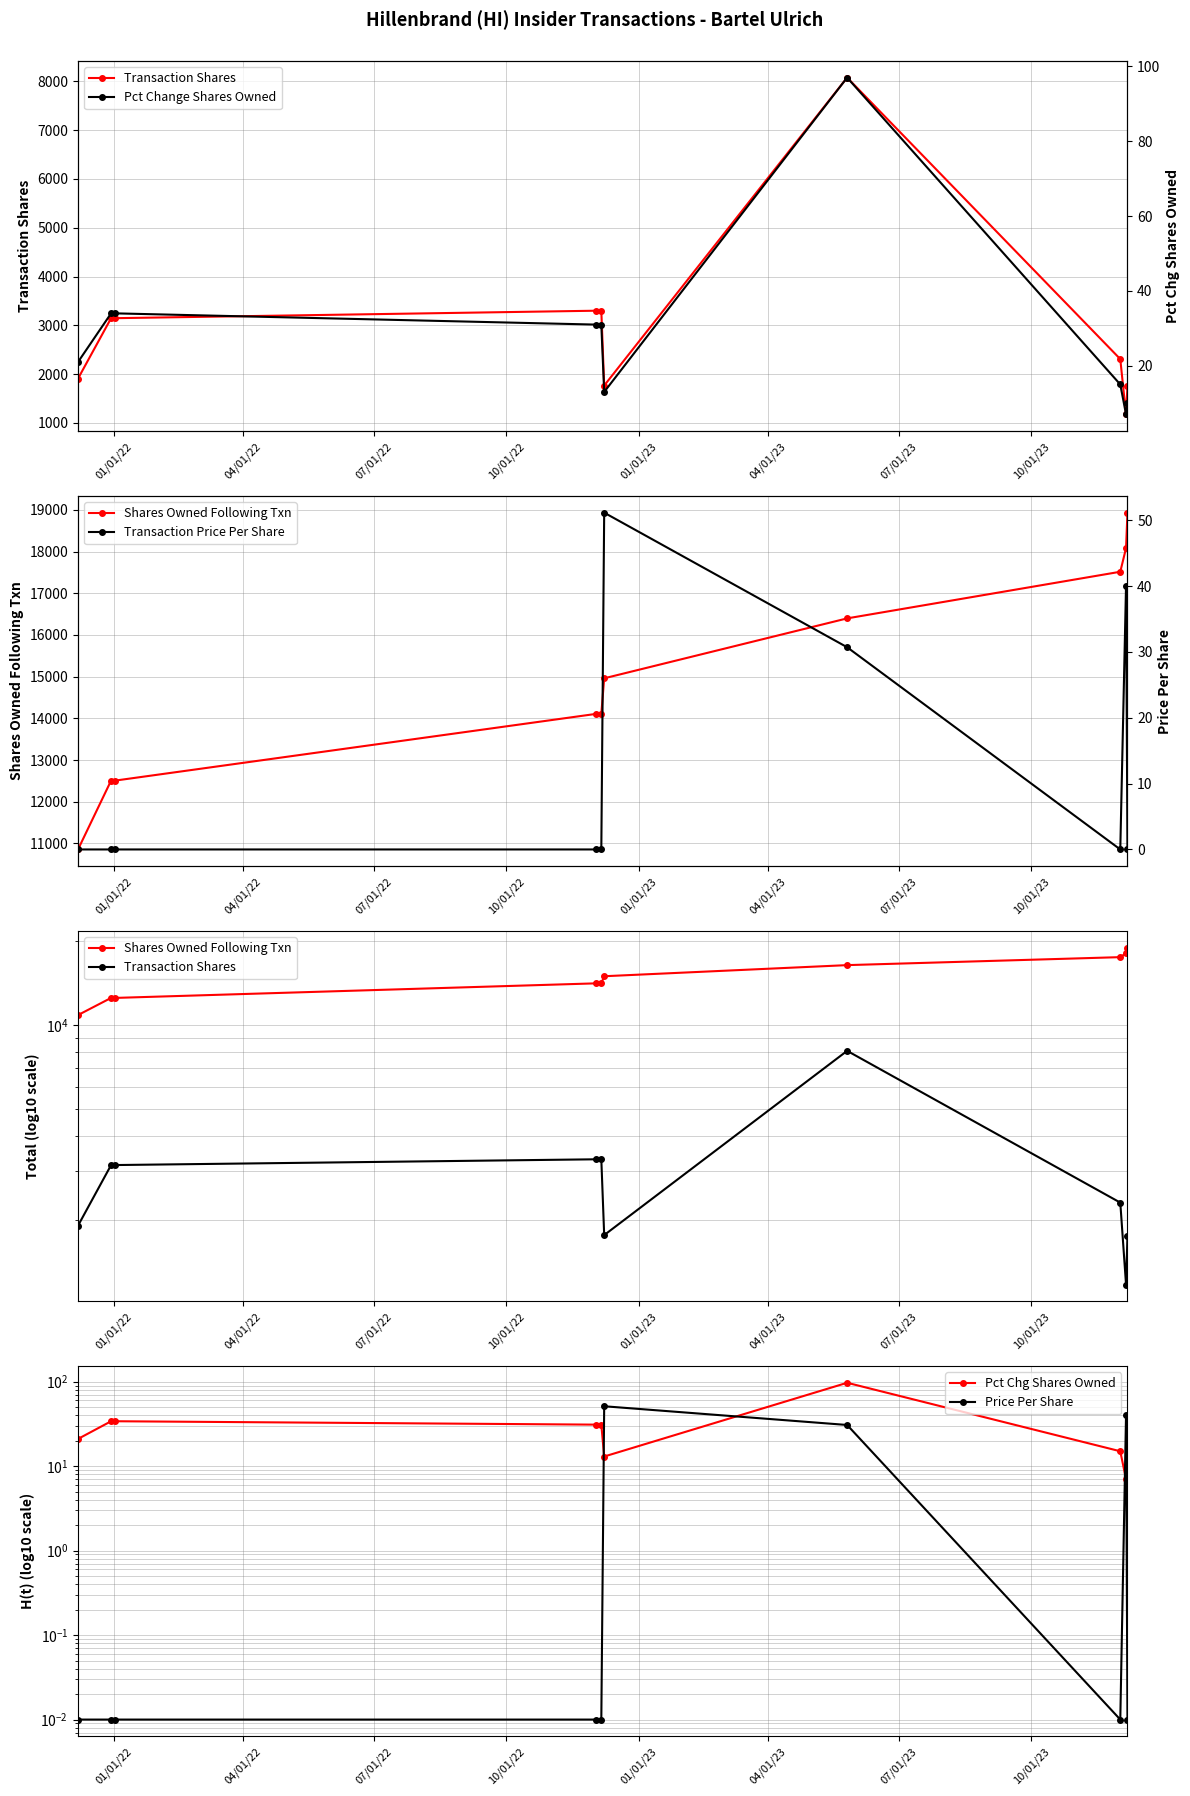

Rank the series by their maximum value, from highest to lowest.

Shares Owned Following Txn, Transaction Shares, Pct Chg Shares Owned, Pct Change Shares Owned, Price Per Share, Transaction Price Per Share